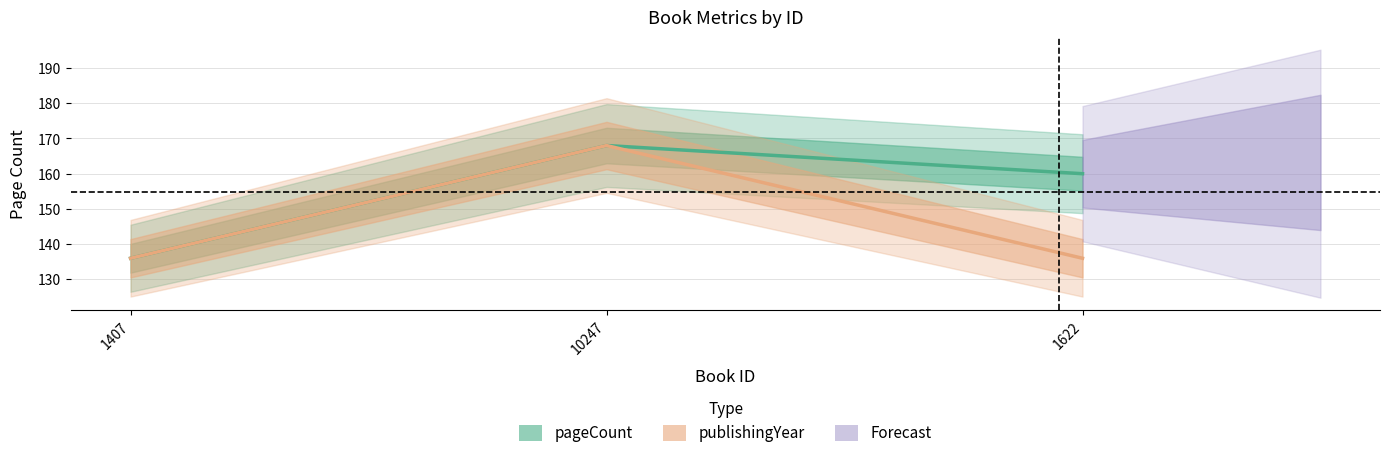

At how many categories does at least one series exceed 149?

2